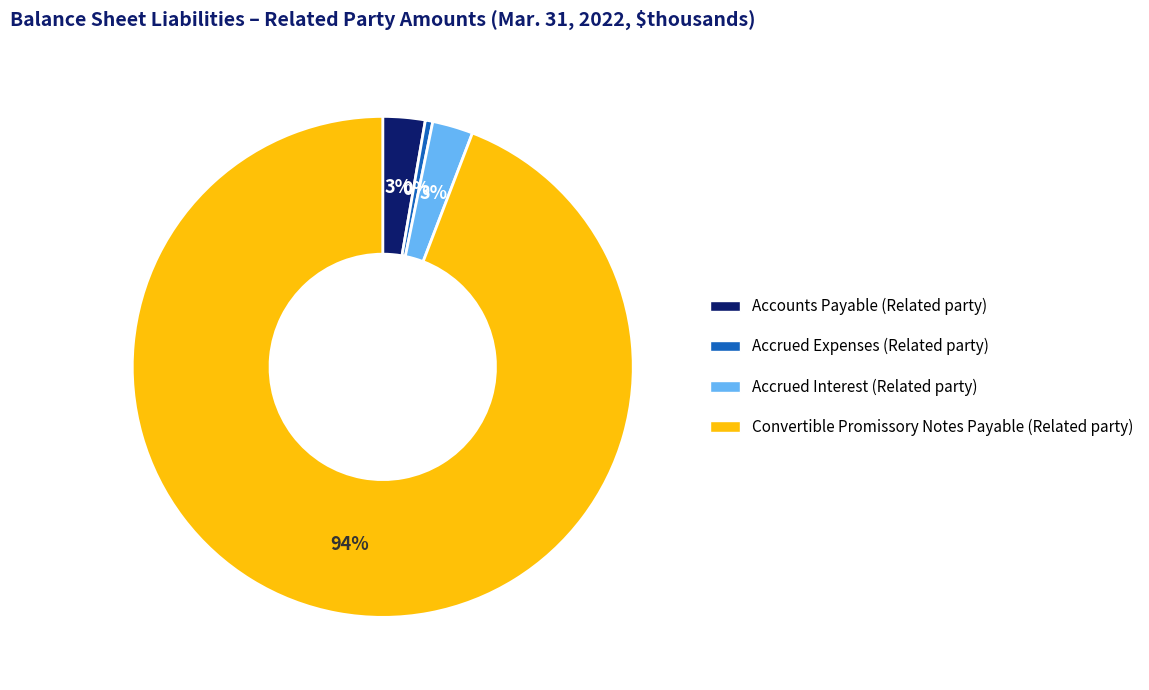

Between Accrued Expenses (Related party) and Accounts Payable (Related party), which is larger?

Accounts Payable (Related party)